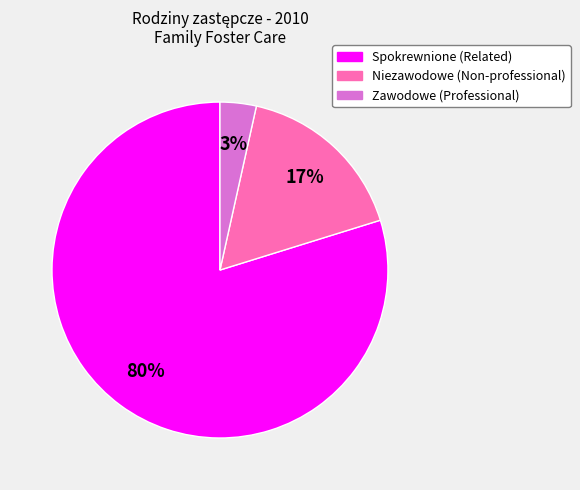

The Spokrewnione (Related) slice represents 68% of the pie. True or false?

False